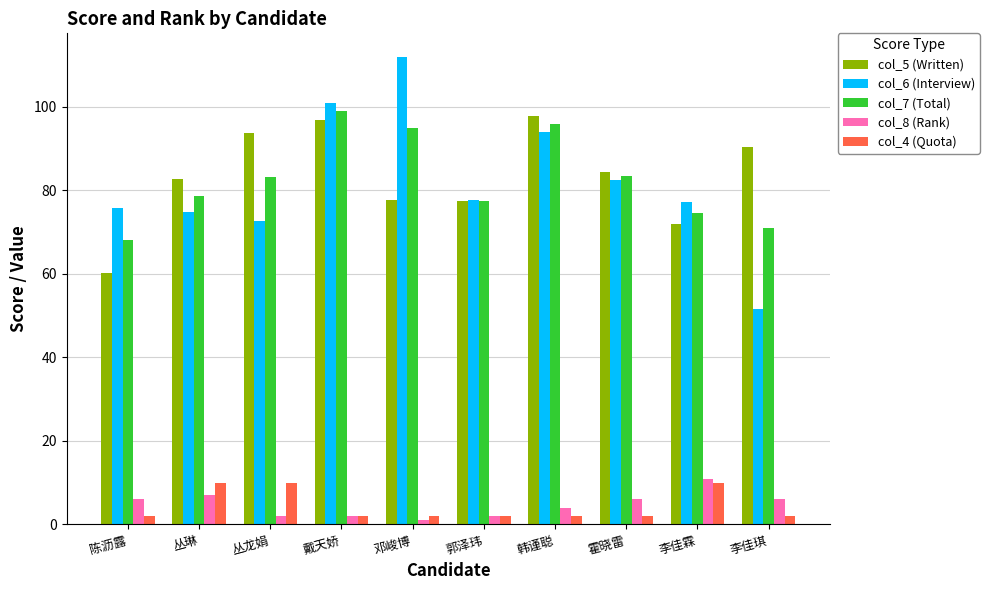

How many data points in col_5 (Written) are less than 84?

5